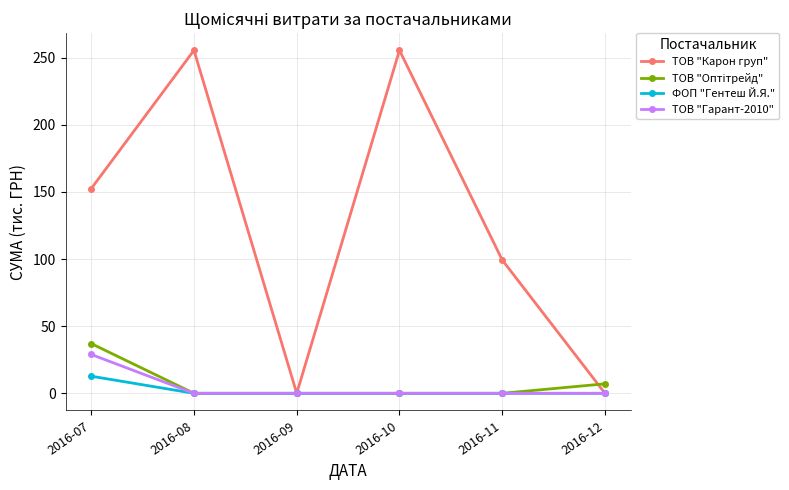

What is the difference between the second highest and minimum values in the ТОВ "Карон груп" series?

255.6